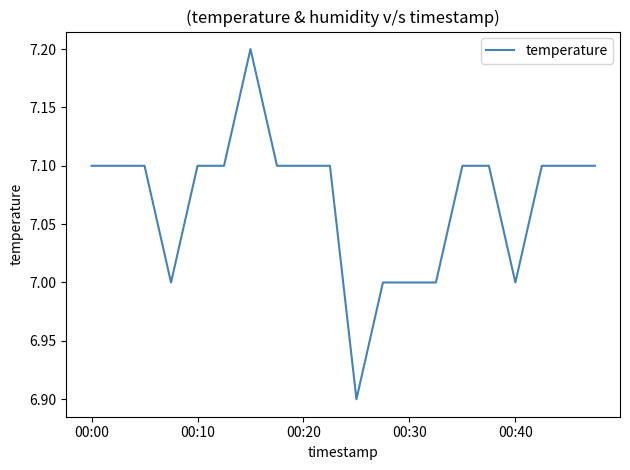

What is the difference between the maximum and minimum values?

0.3